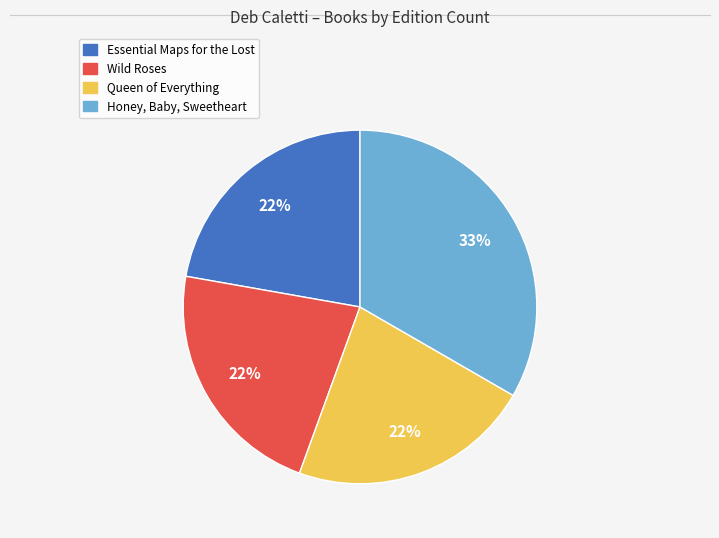

Approximately how many times larger is the value at Essential Maps for the Lost compared to Honey, Baby, Sweetheart?

0.7